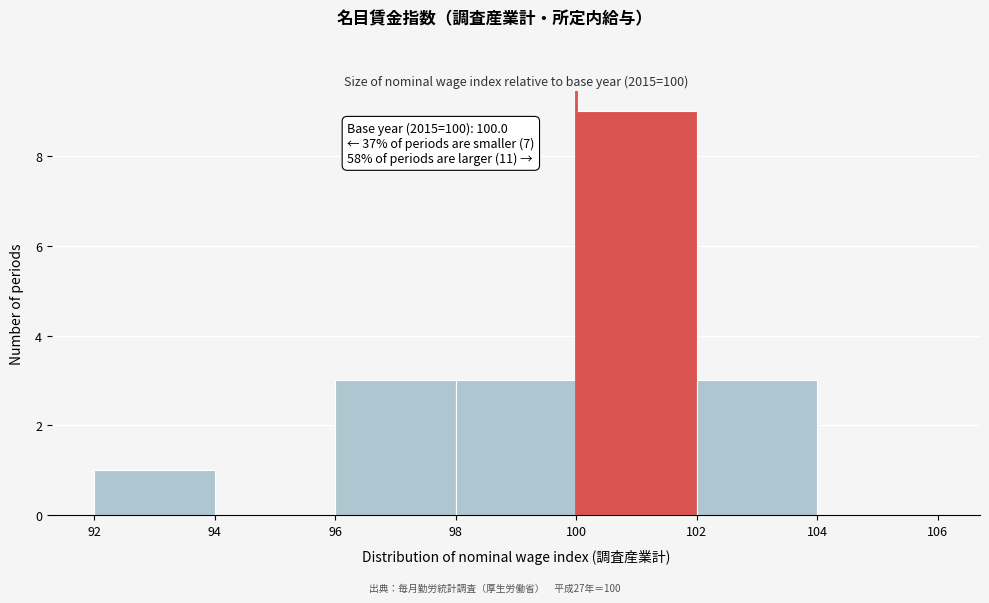

Which range on the x-axis has the tallest bar?

100 to 102